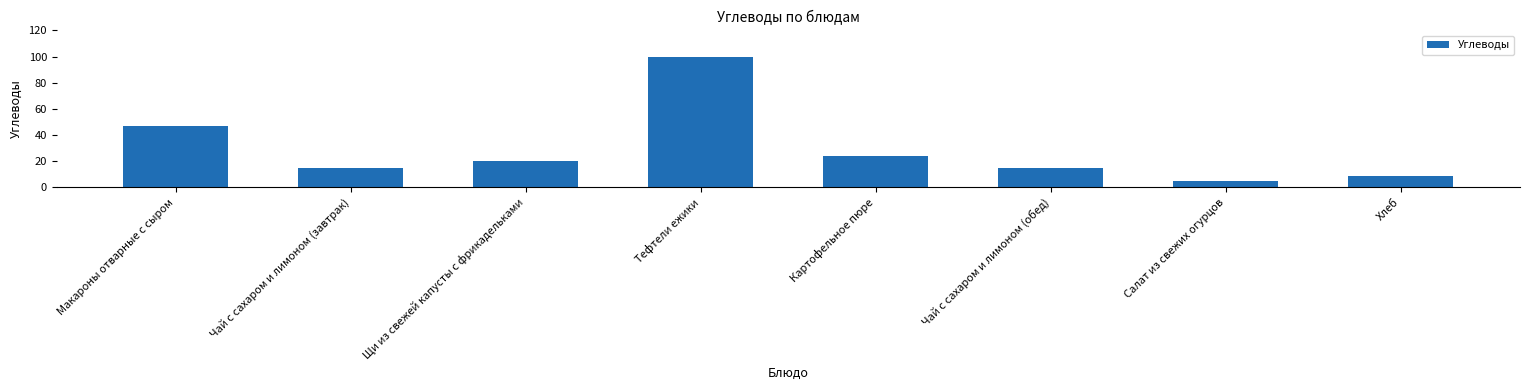

What is the average value?

29.4